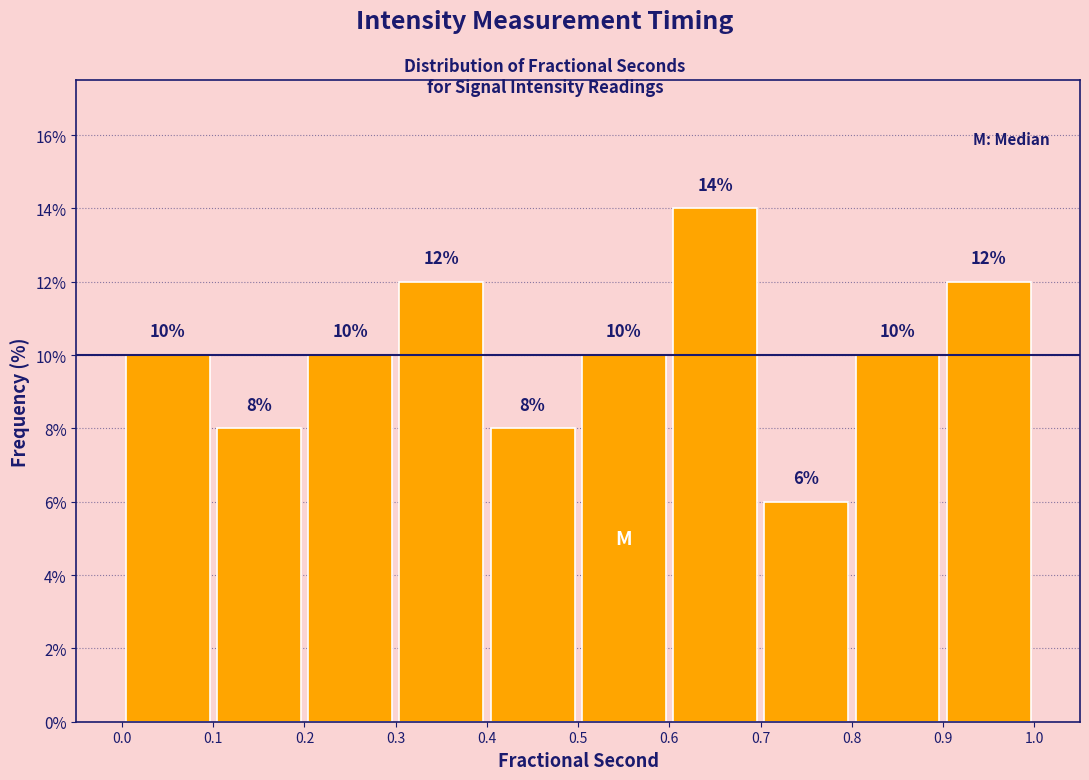

Over which range of the x-axis is the bar tallest?

0.6 to 0.7